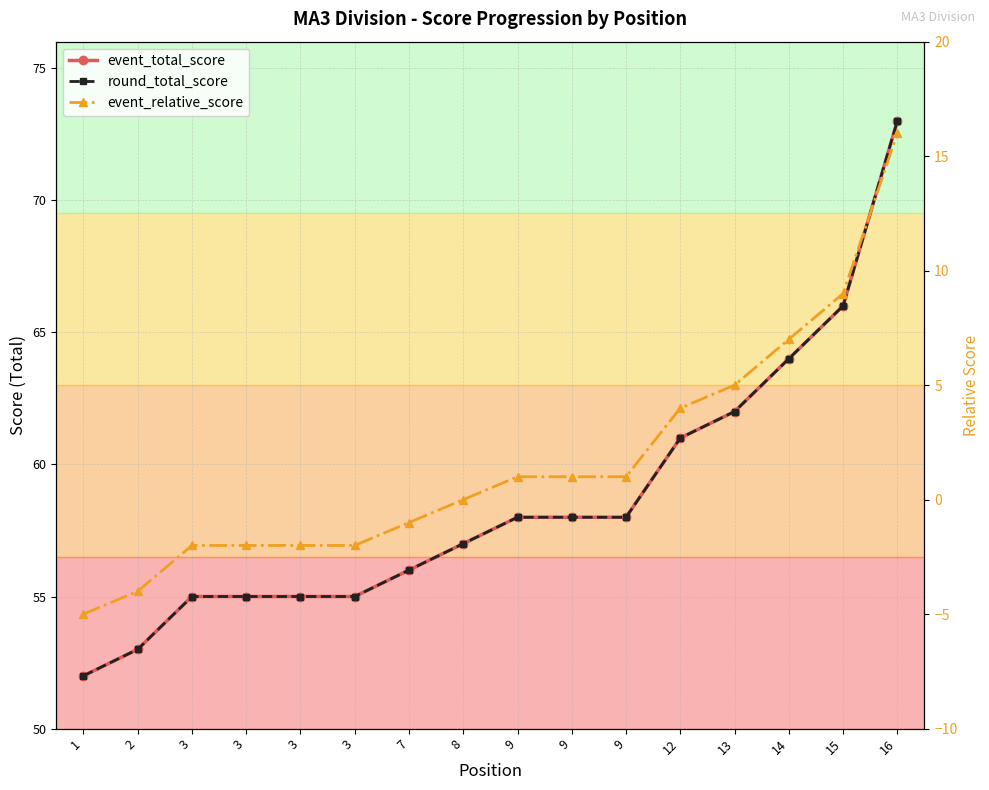

What is the total value across all series at 3?

108